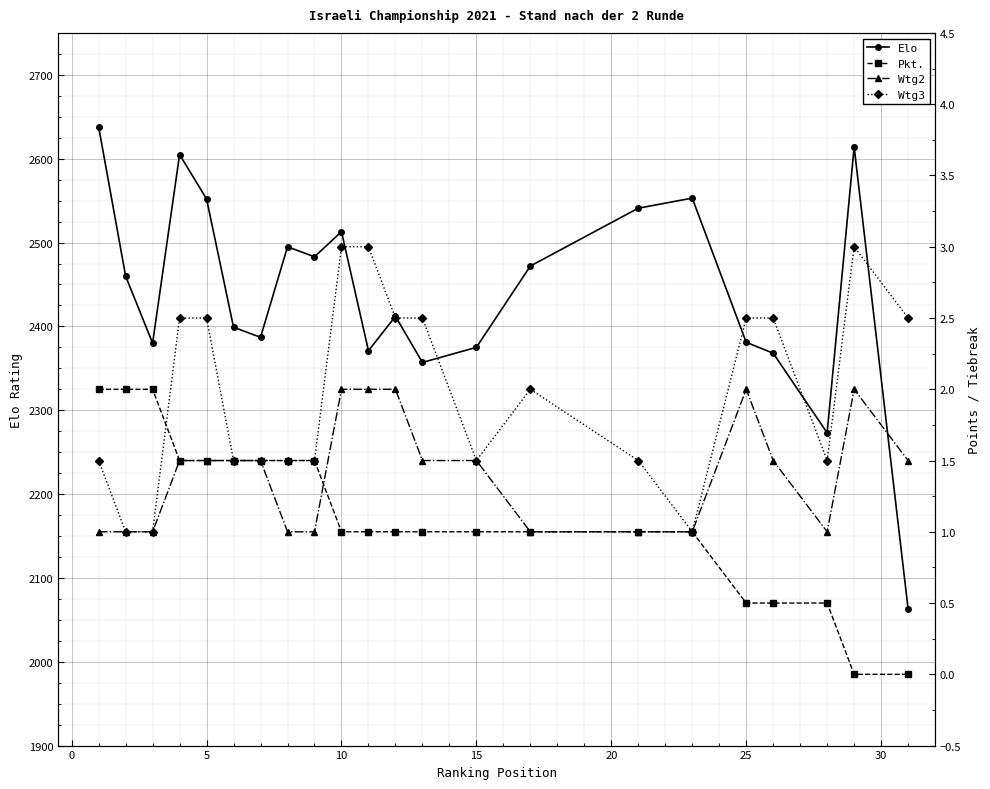

How many values in the Wtg3 series are below 2?

11